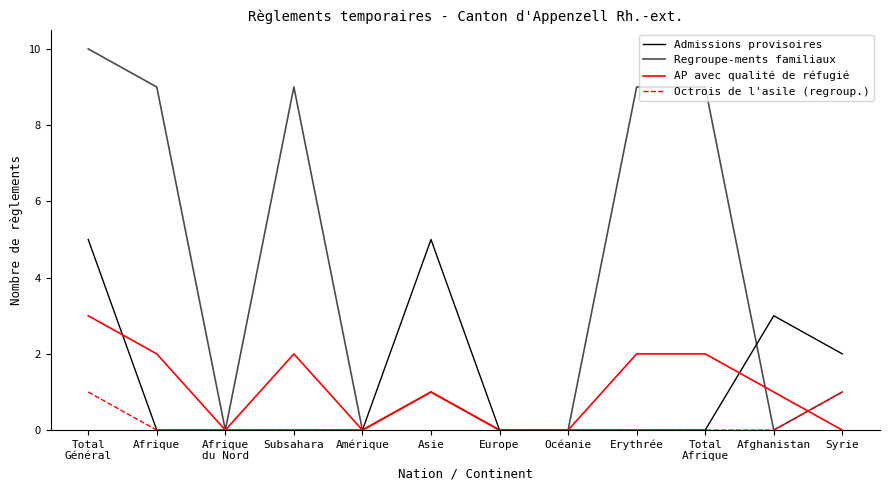

Which label corresponds to the largest value in the chart?

Total
Général